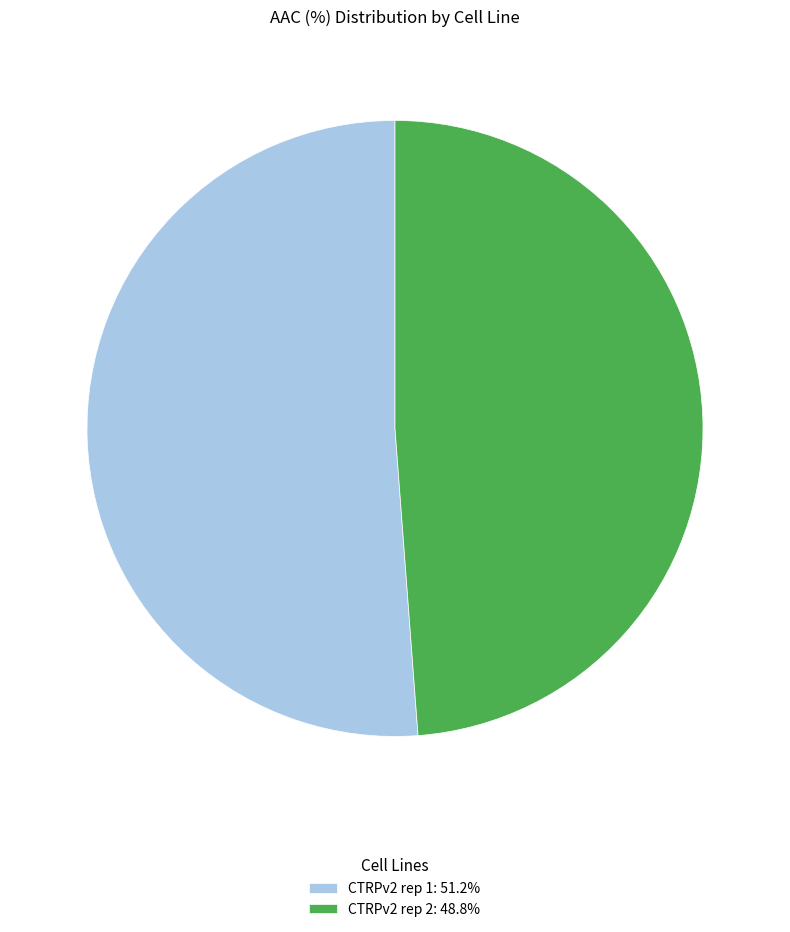

Which category has the biggest portion of the pie?

CTRPv2 rep 1